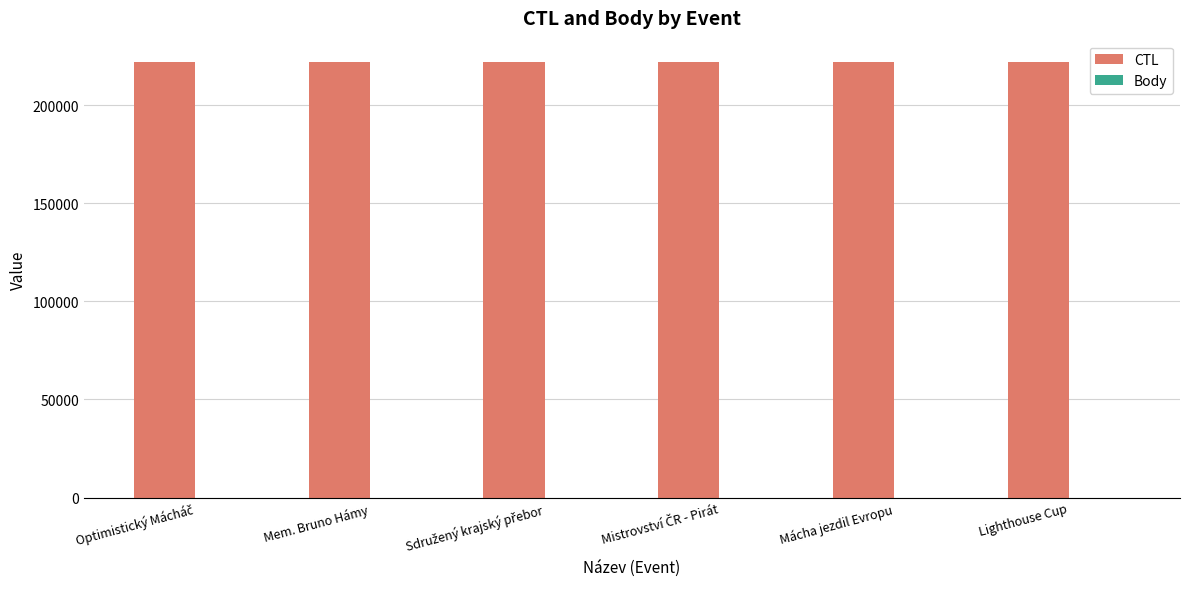

What is the maximum value shown in the chart?

221720